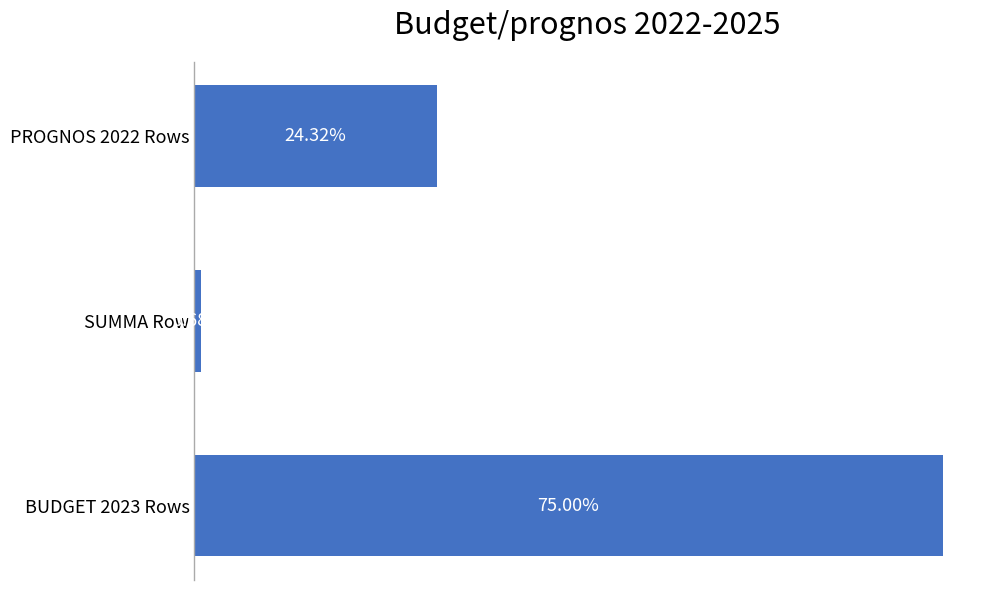

Which has a higher value, SUMMA Row or BUDGET 2023 Rows?

BUDGET 2023 Rows